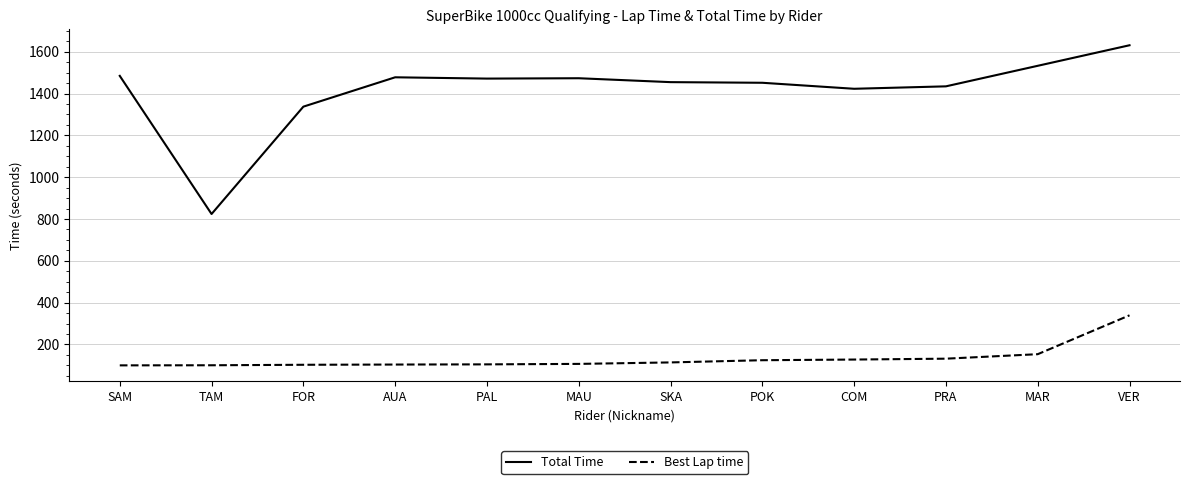

True or false: Total Time and Best Lap time cross at least once.

False